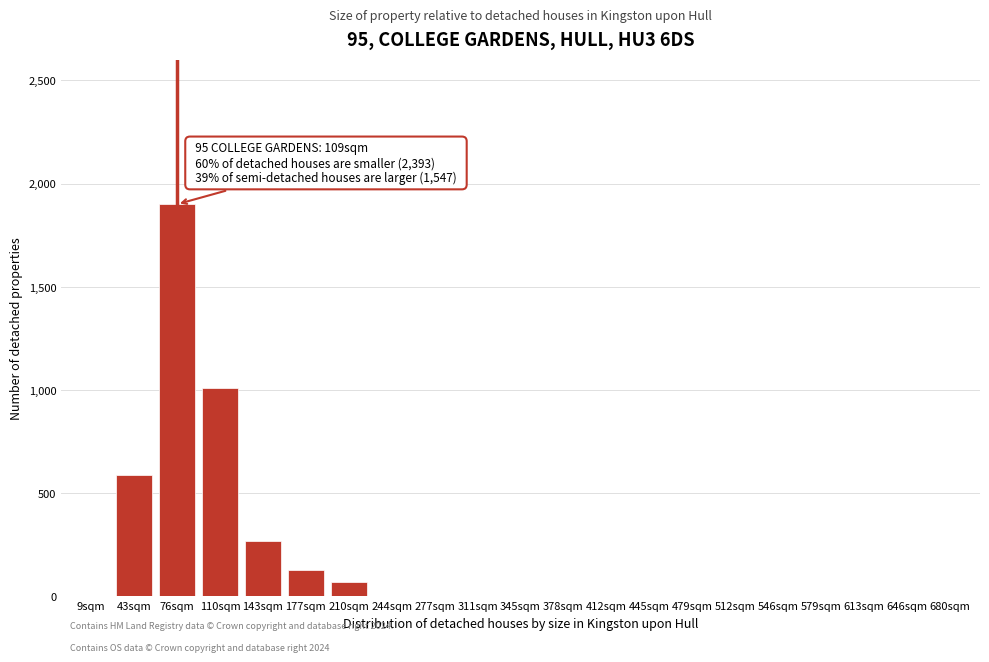

Reading left to right, list all the values displayed in this chart.

9sqm=0	43sqm=590	76sqm=1900	110sqm=1010	143sqm=270	177sqm=130	210sqm=70	244sqm=0	277sqm=0	311sqm=0	345sqm=0	378sqm=0	412sqm=0	445sqm=0	479sqm=0	512sqm=0	546sqm=0	579sqm=0	613sqm=0	646sqm=0	680sqm=0